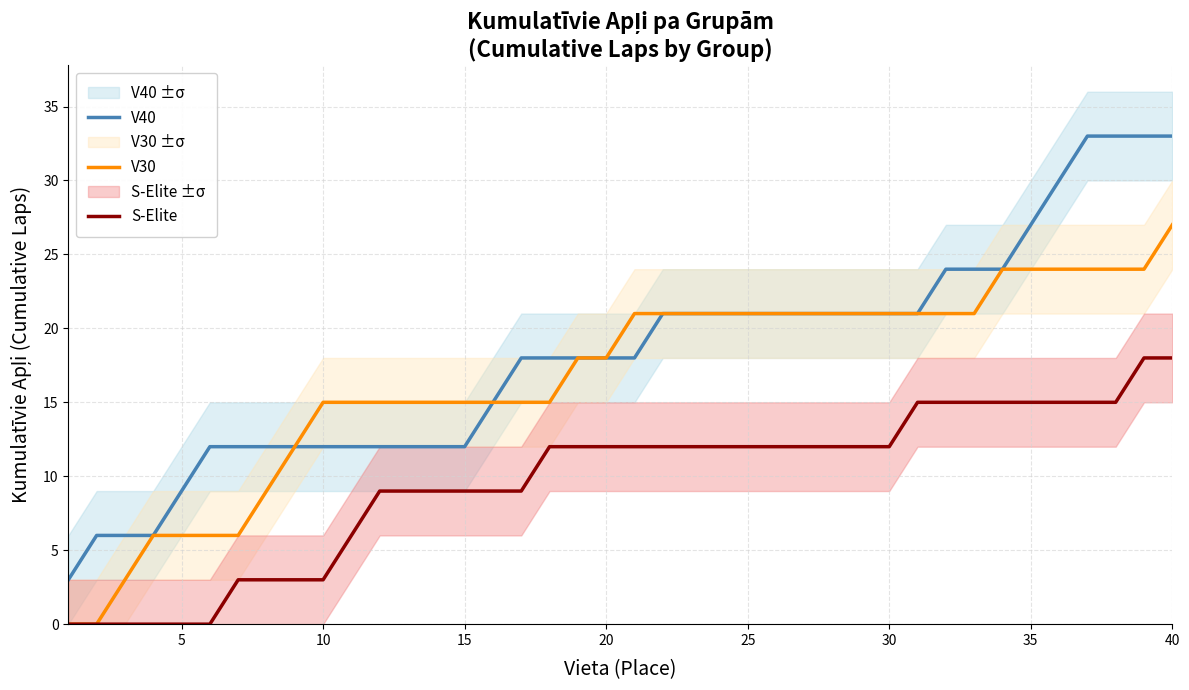

What is the highest value of the V40 series?

33